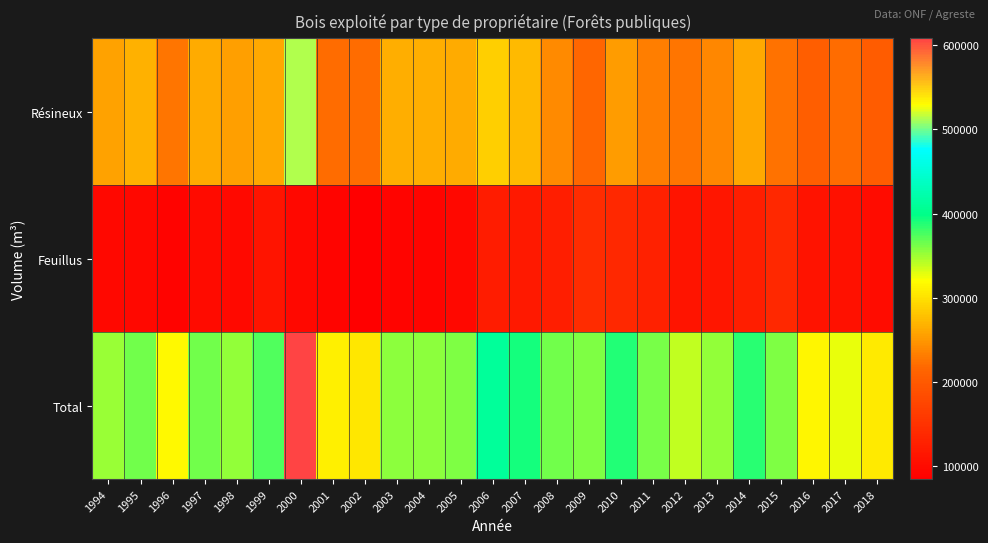

Which label corresponds to the largest value in the chart?

2000